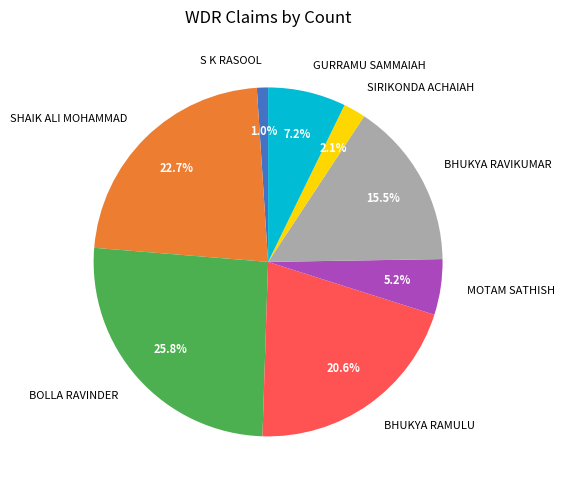

Which slice is the smallest?

S K RASOOL